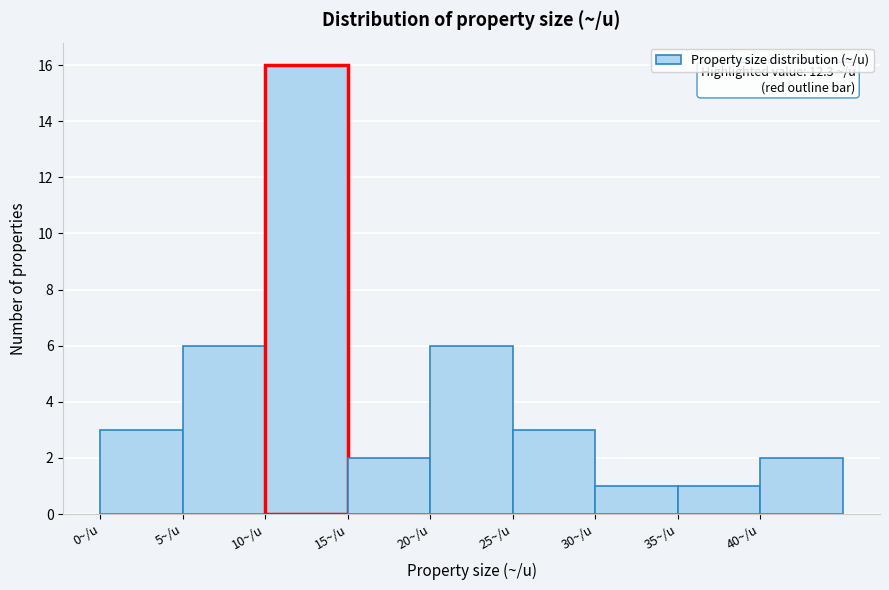

Which range on the x-axis has the tallest bar?

10 to 15